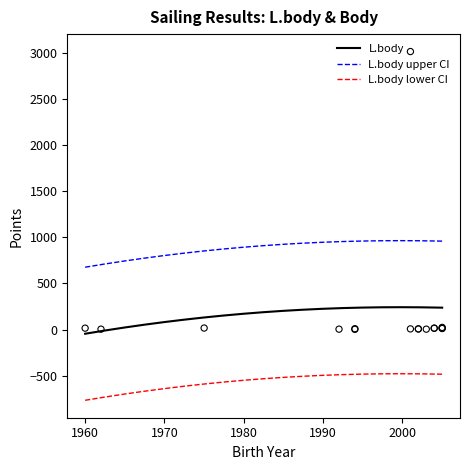

True or false: L.body upper CI and L.body cross at least once.

False